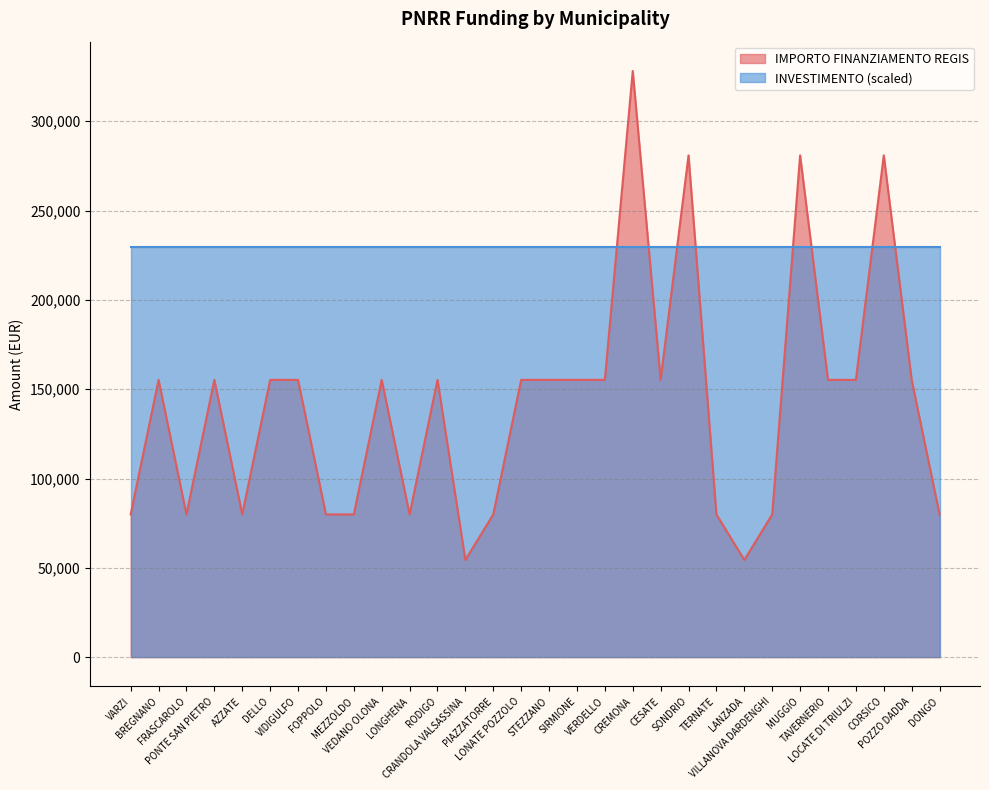

How many lines are shown in the chart?

2